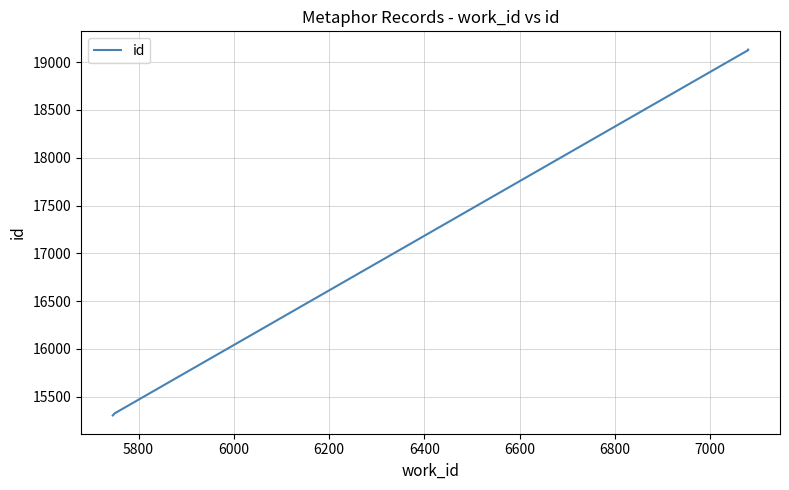

Reading right to left, extract all data points from this chart.

19131	19128	19126	15327	15305